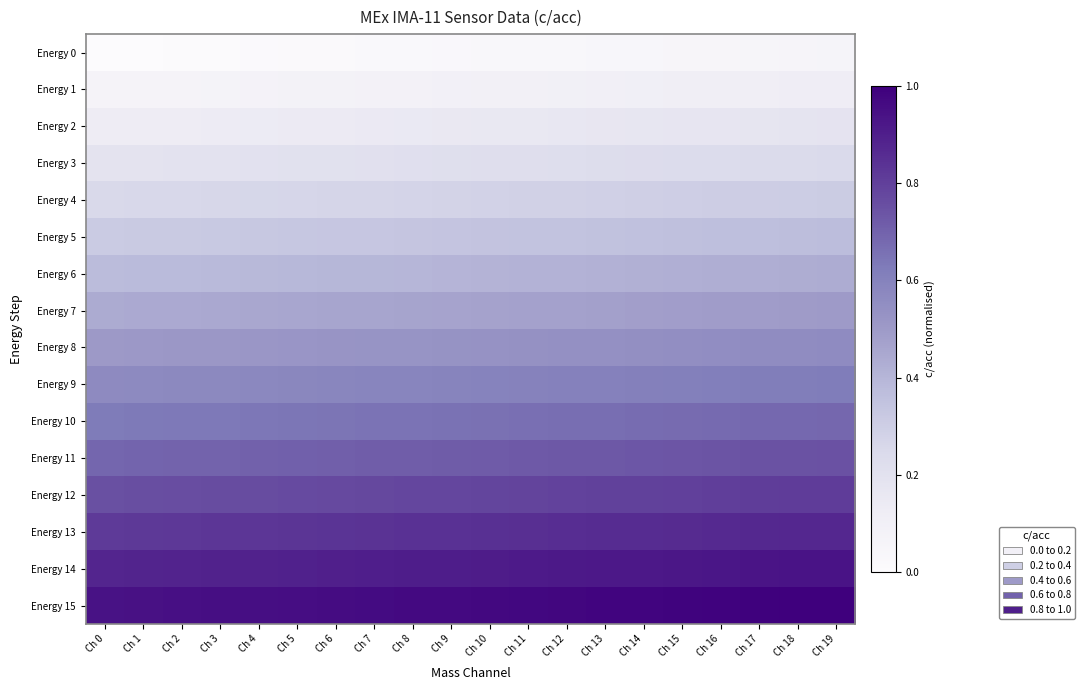

At which category does the chart reach its minimum across all series?

Ch 0